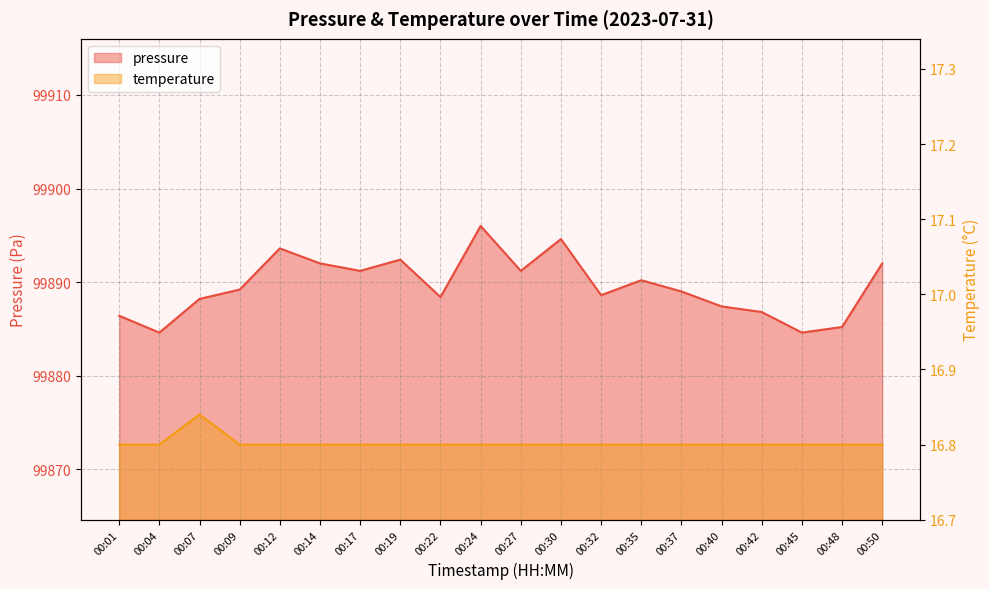

What is the spread (max minus min) of values at 00:35?

99873.4